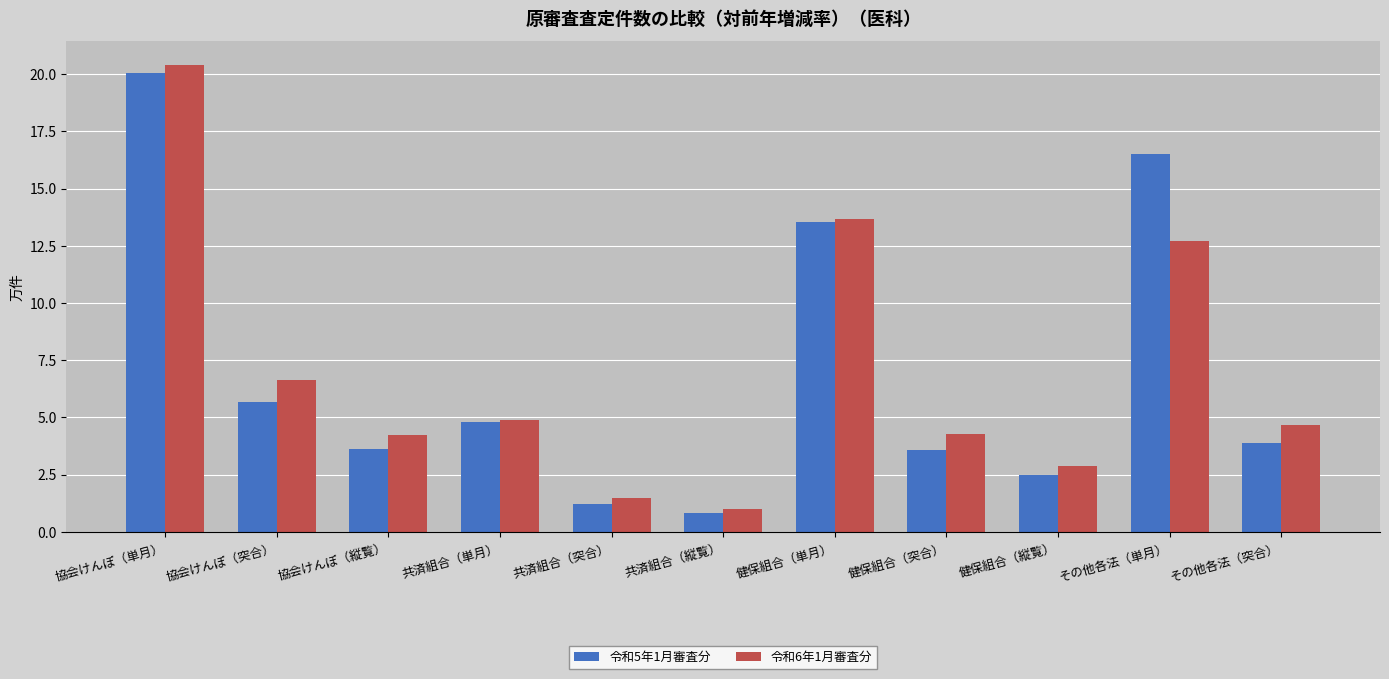

What are all the series names shown in the legend?

令和5年1月審査分, 令和6年1月審査分